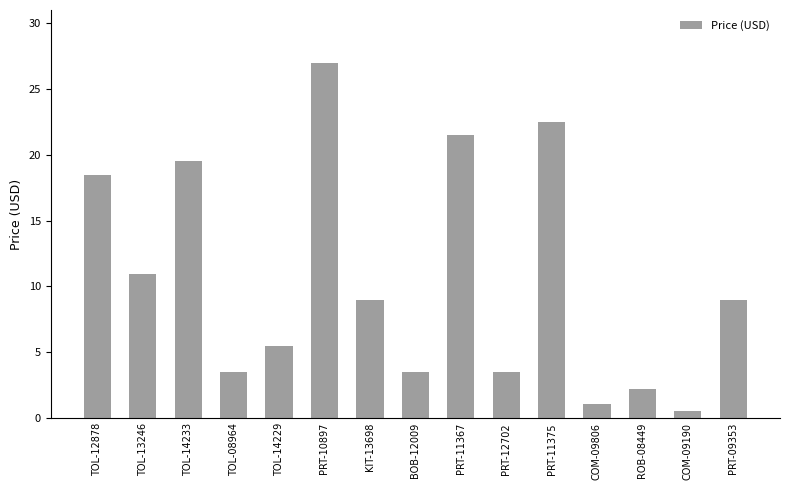

True or false: the data shows 1.6 at TOL-08964.

False